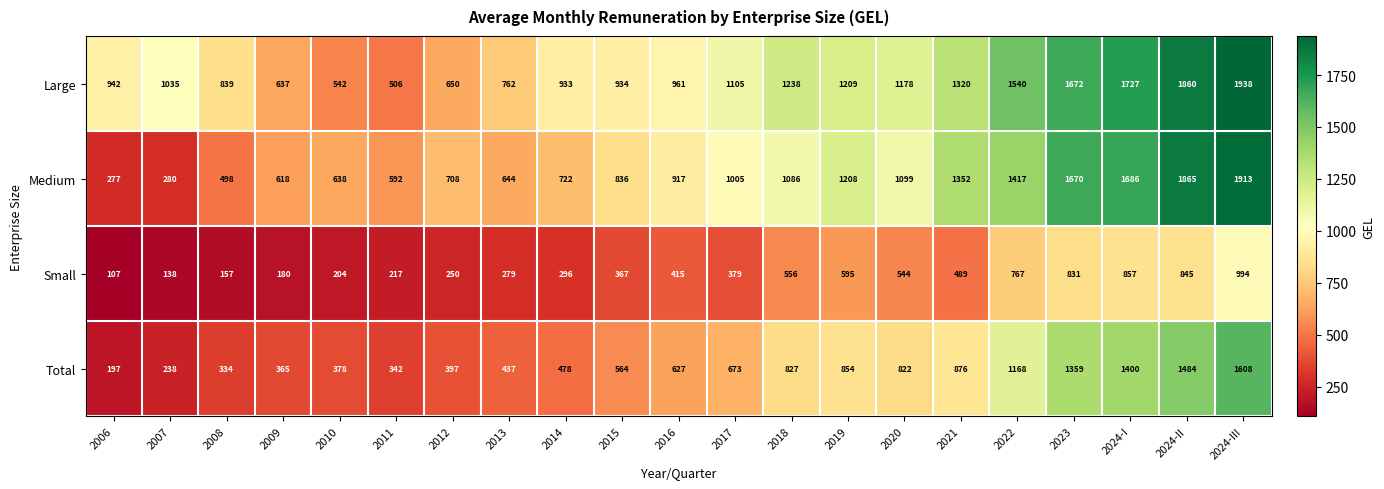

Count the number of data series in this chart.

4